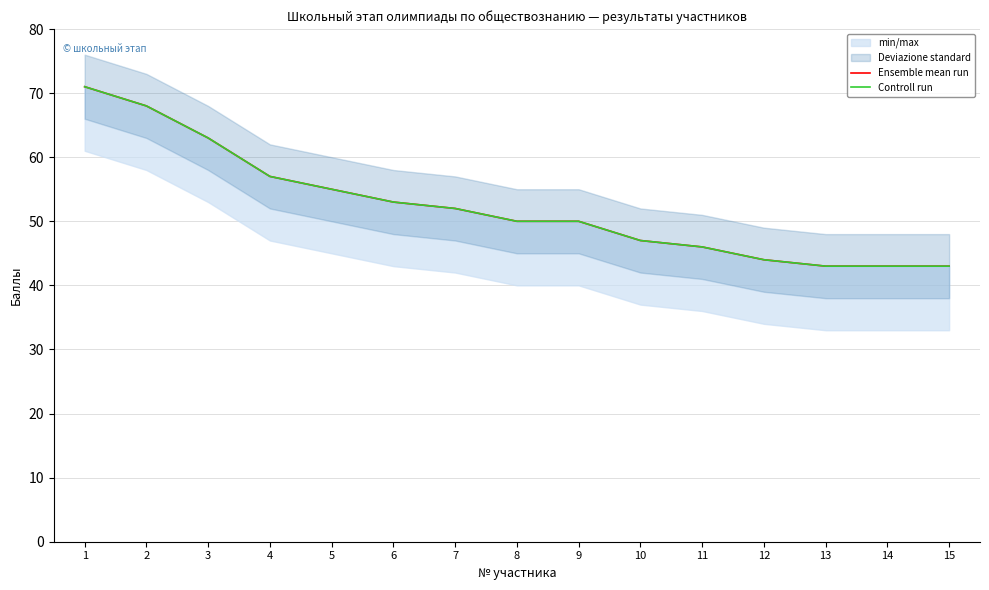

What is the total value across all series at 11?

92